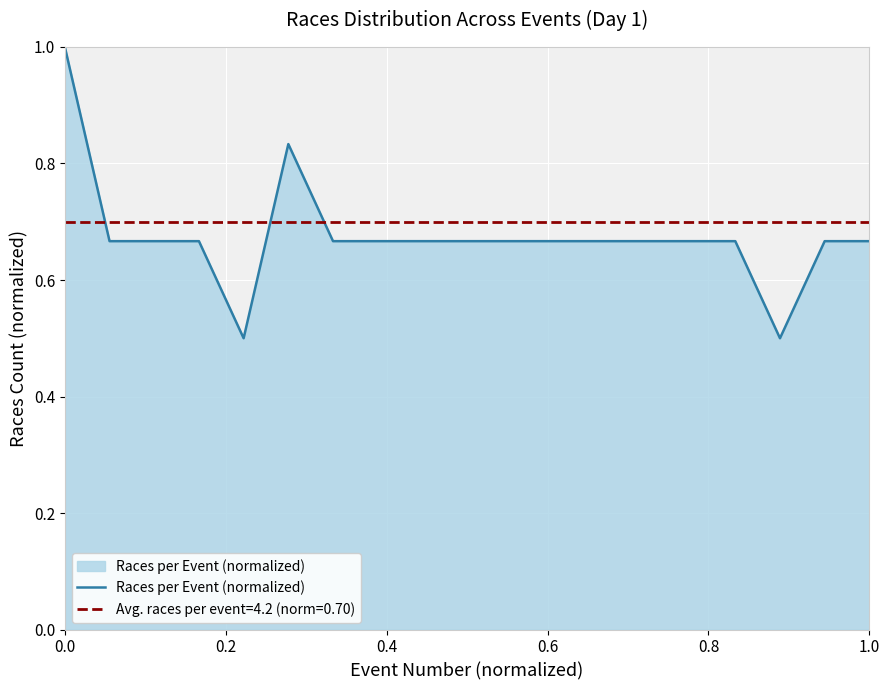

What is the maximum value for Races per Event (normalized)?

1.0